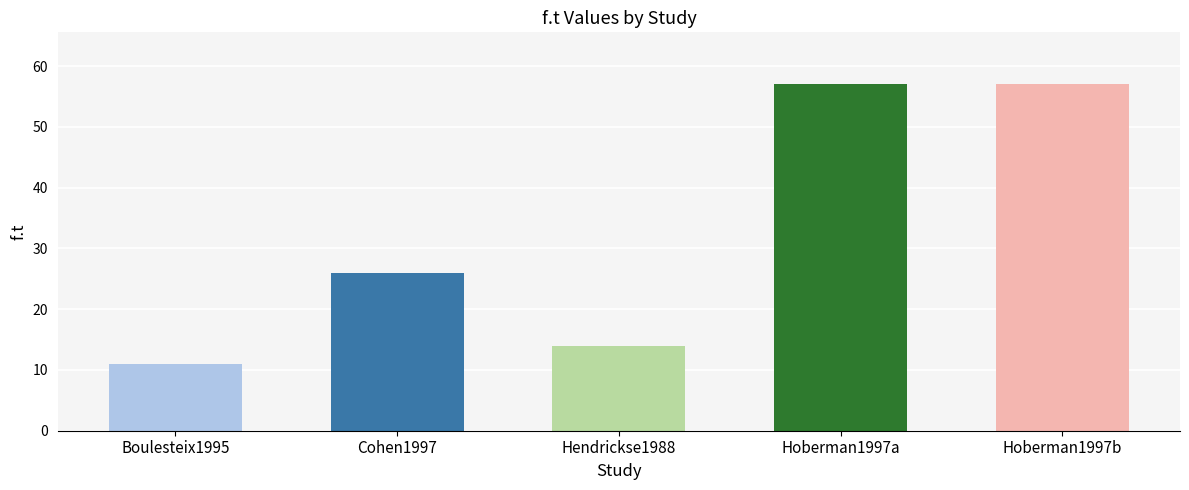

What is the difference between the maximum and minimum values?

46